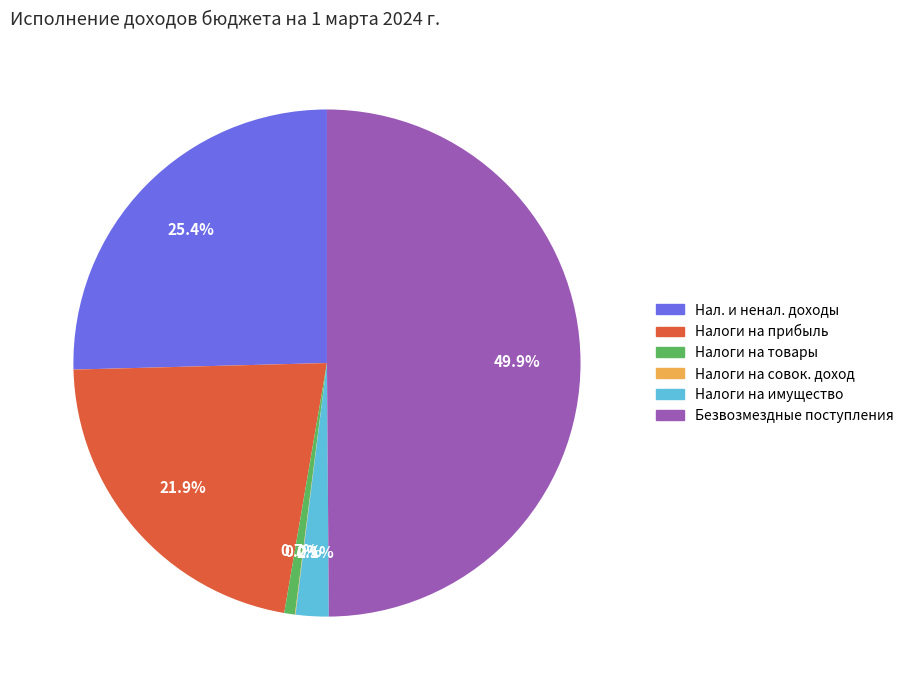

To the nearest percent, what is the average slice percentage?

17%